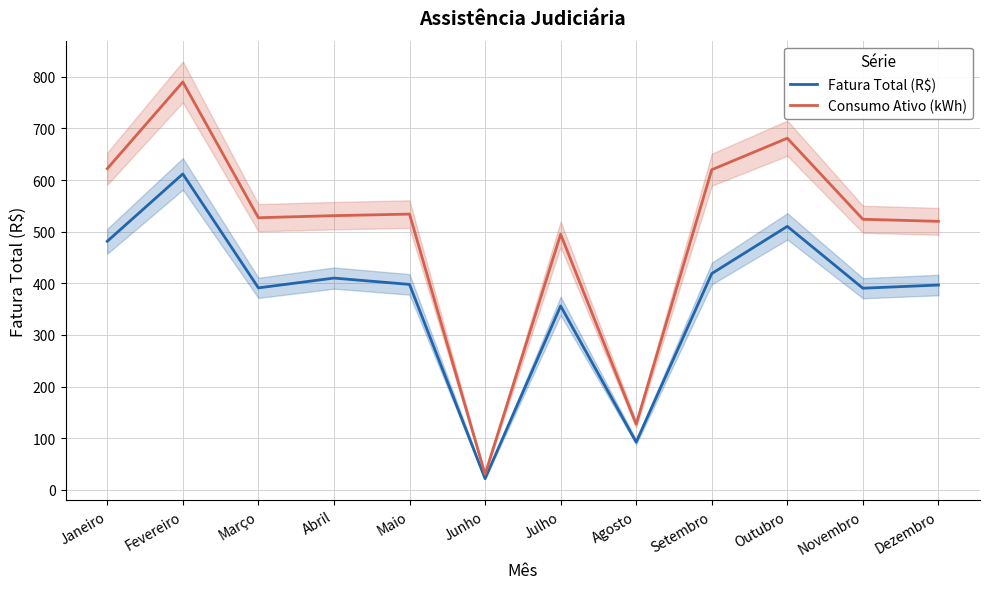

At which category is the sum across all series the highest?

Fevereiro